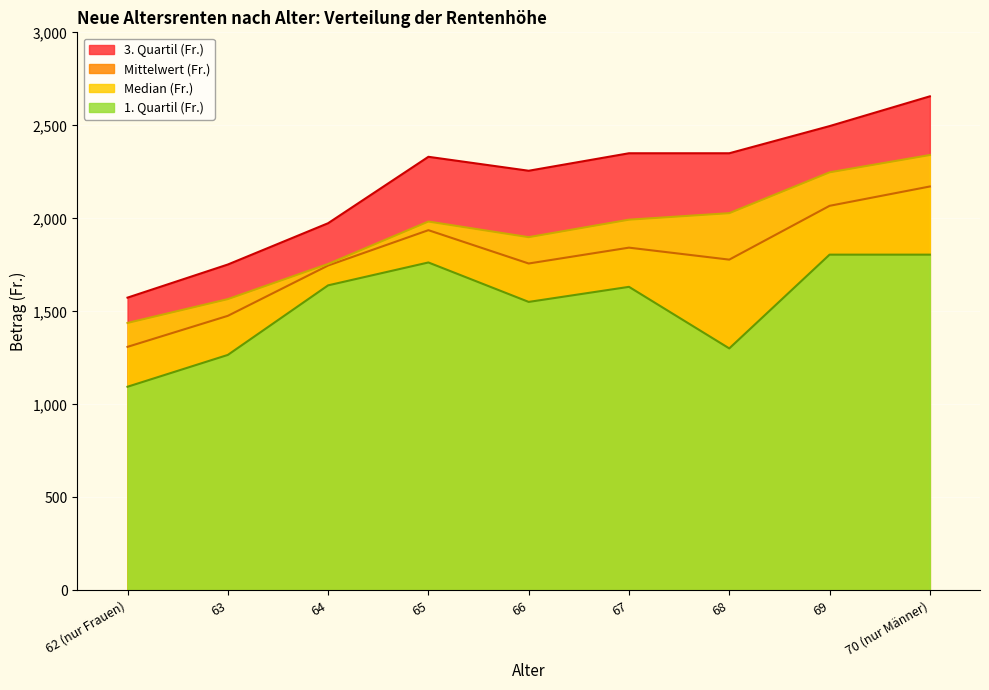

Reading left to right, extract all data points from this chart.

Mittelwert (Fr.): 1309.5	1476.1	1746.7	1936.6	1757.5	1842.7	1778.3	2067.5	2171.4
1. Quartil (Fr.): 1095.0	1266.0	1640.0	1763.0	1551.0	1632.0	1301.0	1805.0	1805.0
Median (Fr.): 1438.0	1566.0	1755.0	1983.0	1899.0	1993.0	2028.0	2247.5	2340.5
3. Quartil (Fr.): 1574.0	1752.0	1974.0	2331.0	2256.0	2350.0	2350.0	2496.0	2656.0